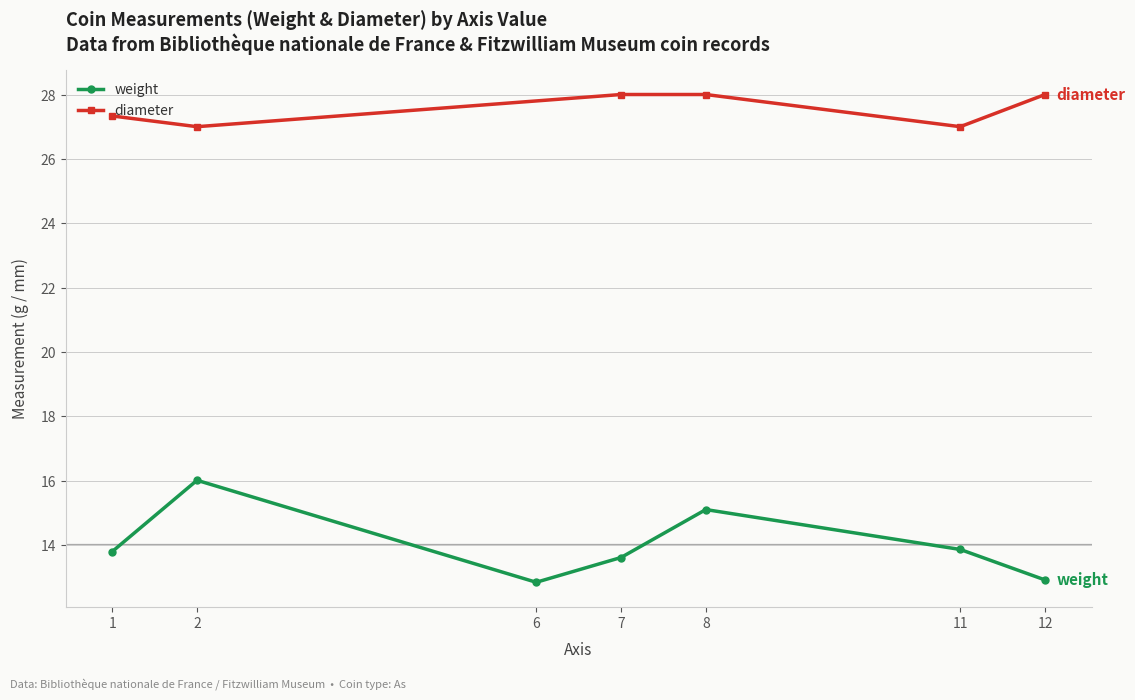

What is the approximate value of weight at axis?

13.6